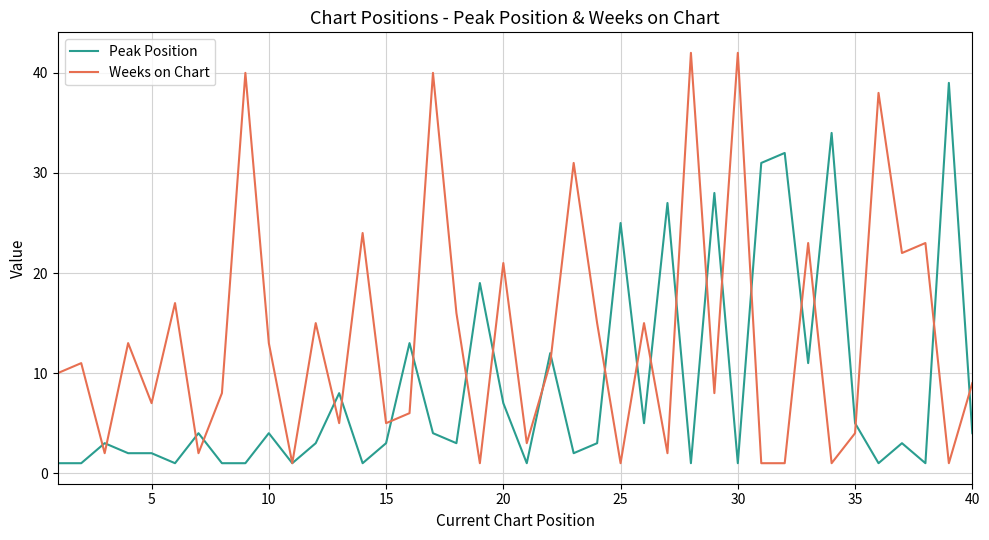

Rank the series by their maximum value, from highest to lowest.

Weeks on Chart, Peak Position